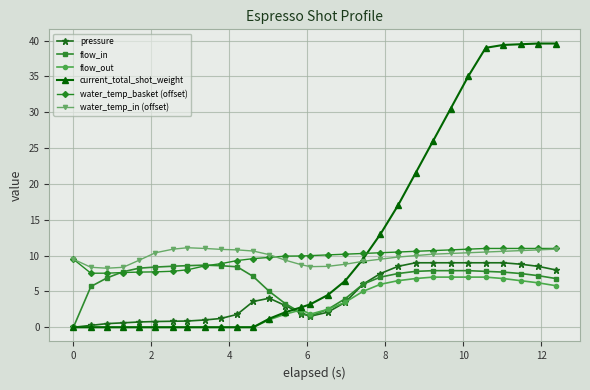

What is the value of the water_temp_in (offset) point at the 25th from the left?

10.4